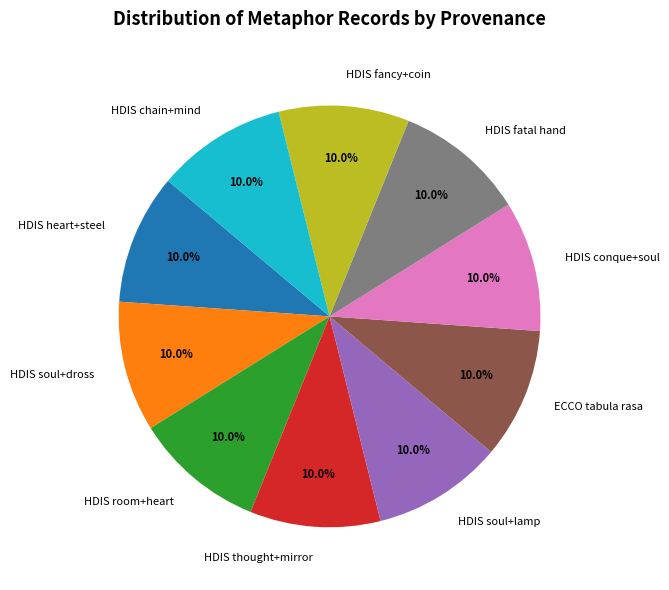

To the nearest percent, what portion does HDIS conque+soul represent?

10%